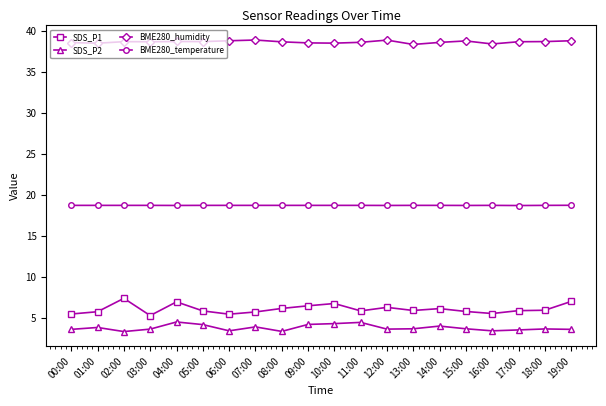

True or false: SDS_P1 and BME280_humidity intersect in this chart.

False